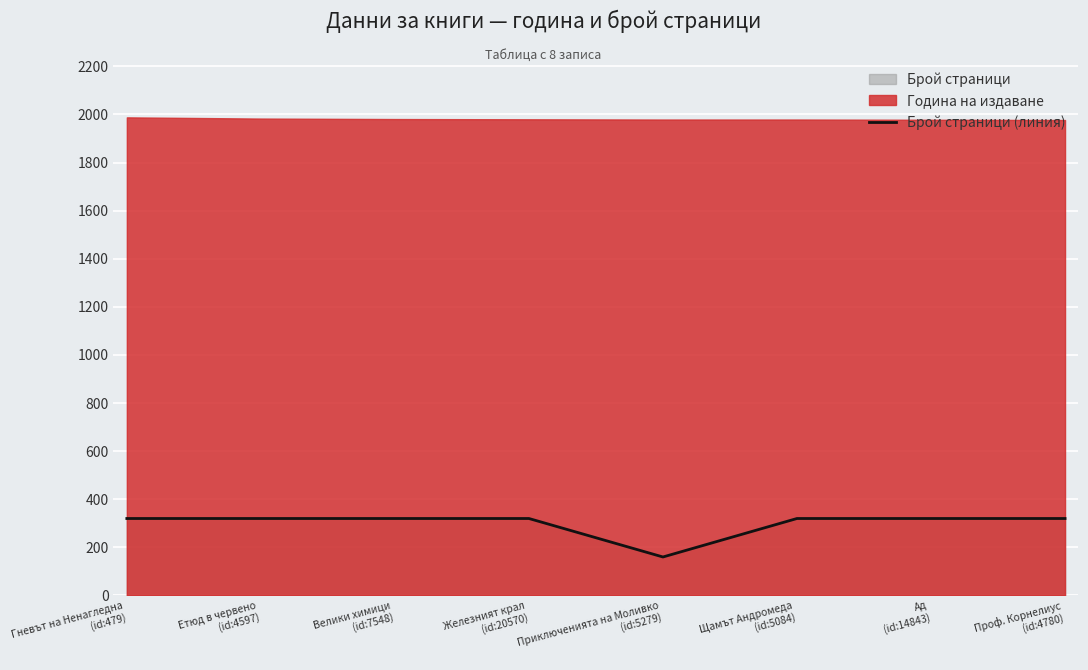

What value does the data have at Приключенията на Моливко
(id:5279)?

160